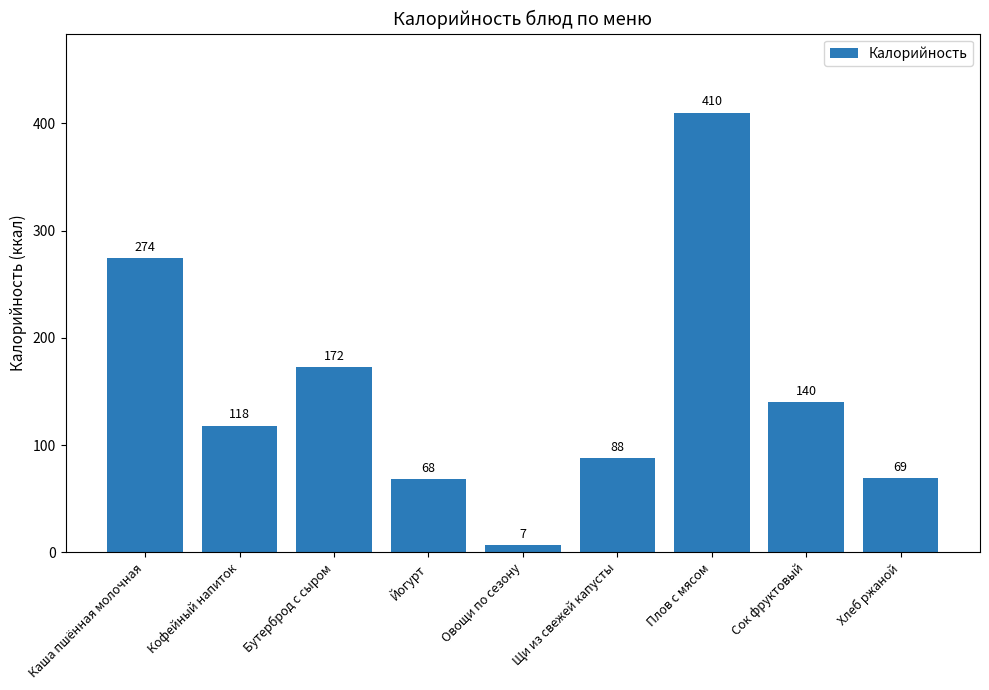

What position from the right is Щи из свежей капусты?

4